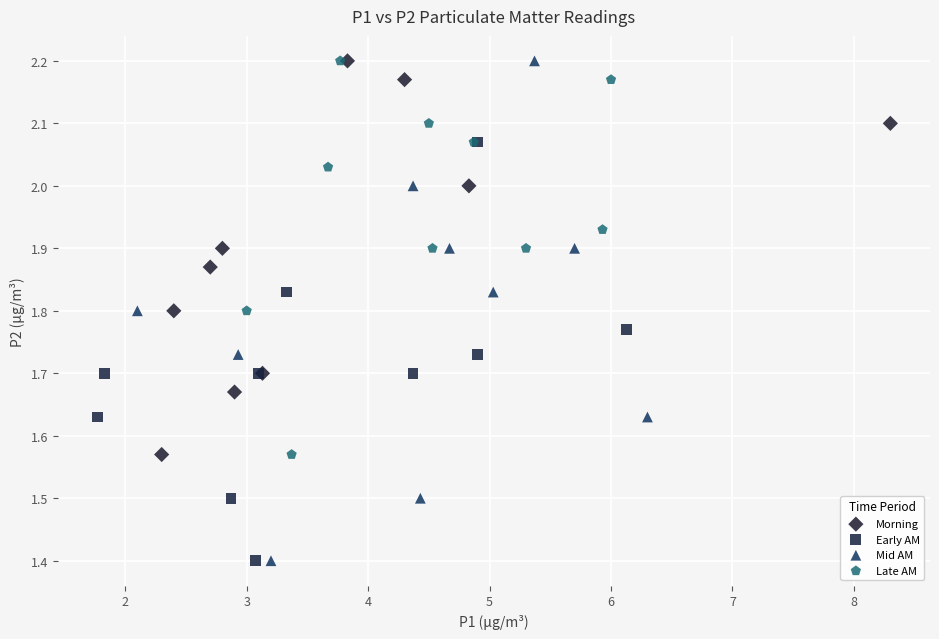

Which series has the largest Y range (max minus min)?

Mid AM